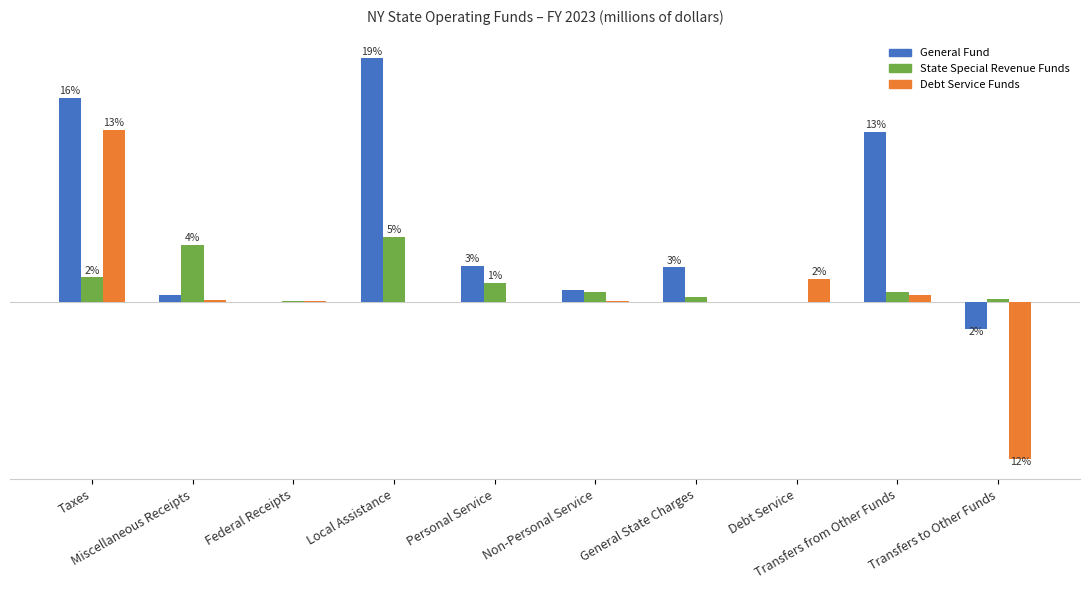

Is the value of General Fund at Non-Personal Service greater than the value of State Special Revenue Funds at Non-Personal Service?

Yes